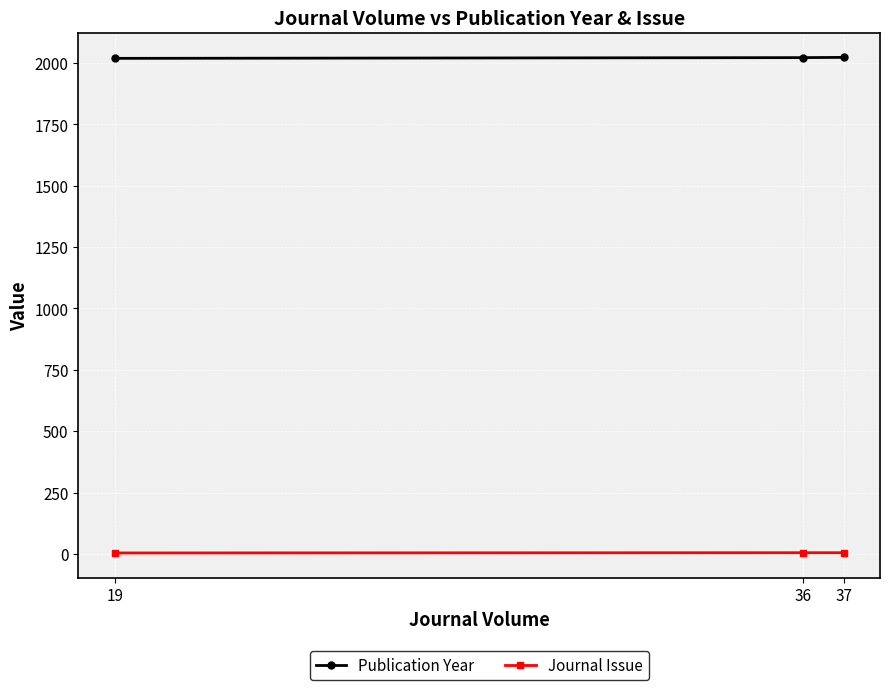

What is the value of the Journal Issue point at the 3rd from the left?

5